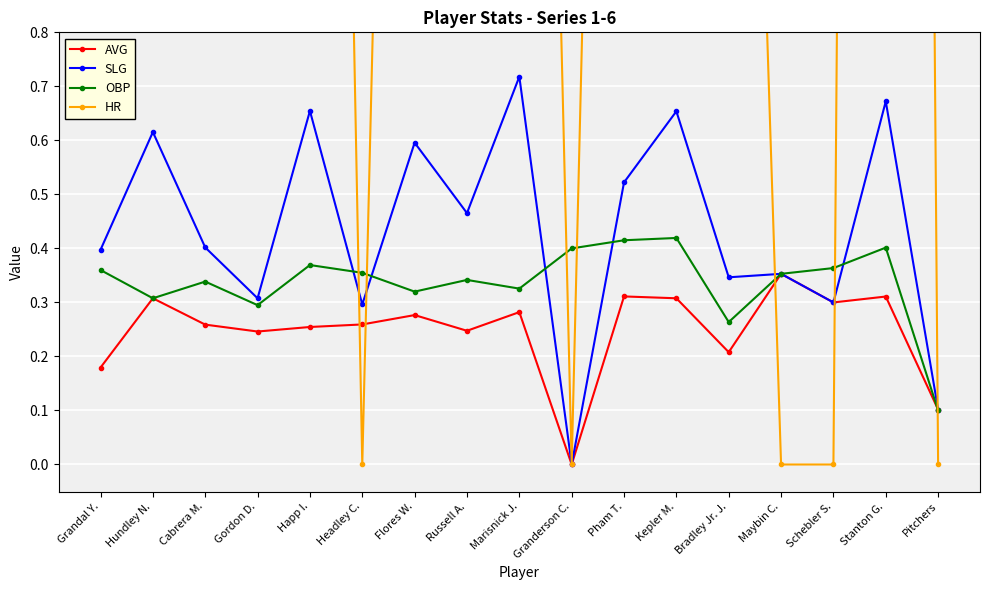

What is the label of the 14th point from the left?

Maybin C.